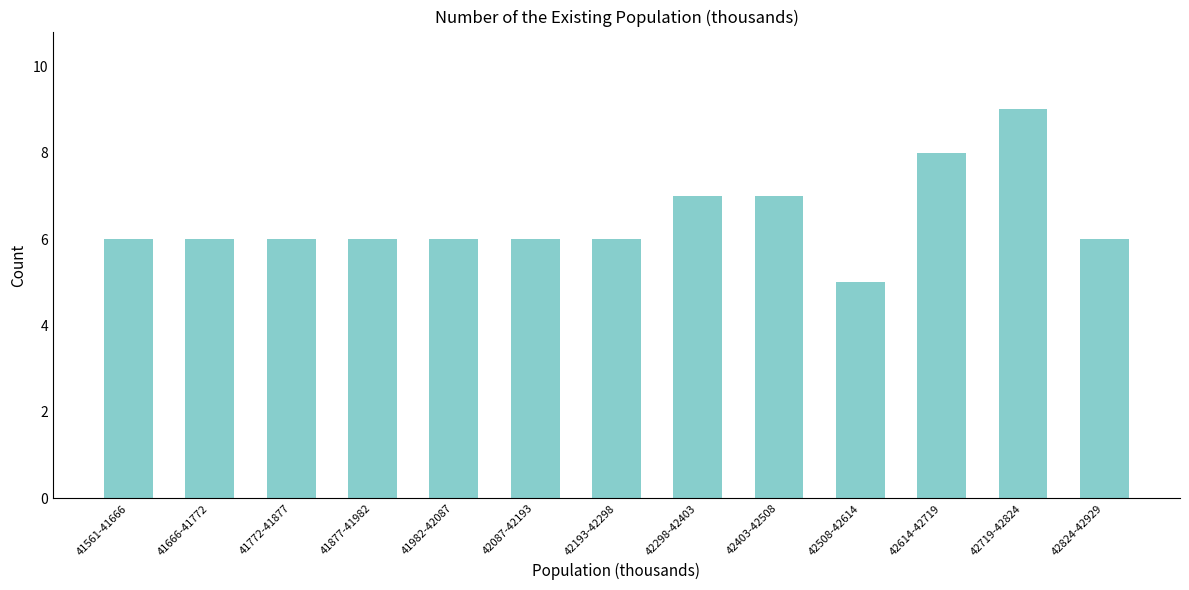

Reading right to left, transcribe all the data shown in this chart.

42824-42929=6	42719-42824=9	42614-42719=8	42508-42614=5	42403-42508=7	42298-42403=7	42193-42298=6	42087-42193=6	41982-42087=6	41877-41982=6	41772-41877=6	41666-41772=6	41561-41666=6